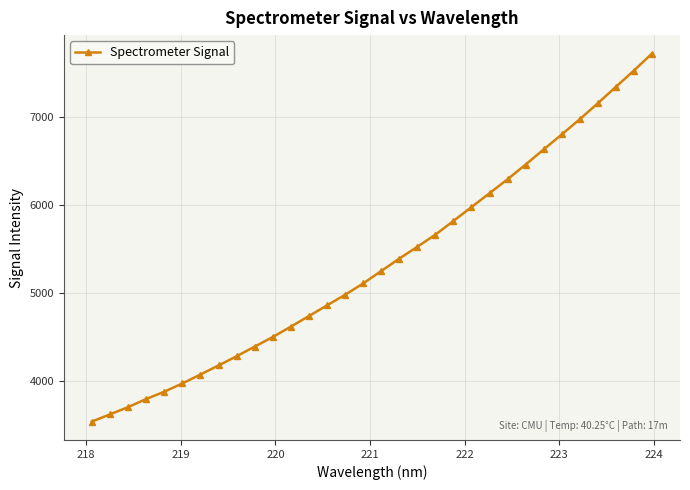

What is the value of the 12th point from the left?

4619.0